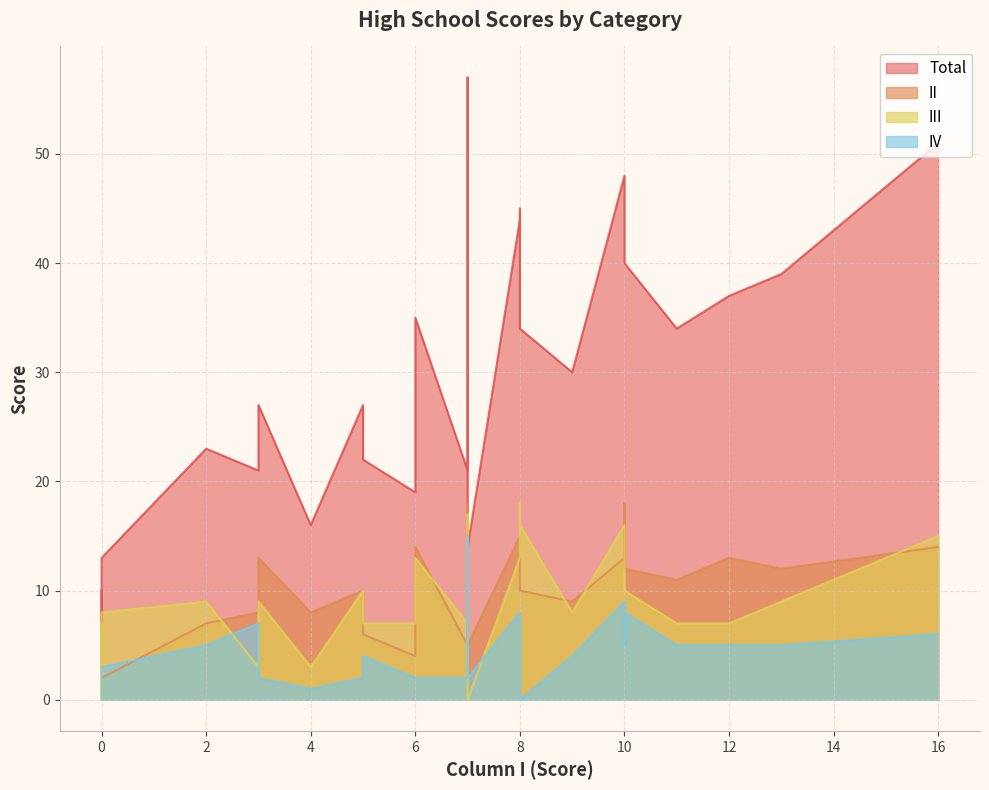

Which series has the largest total across all categories?

Total